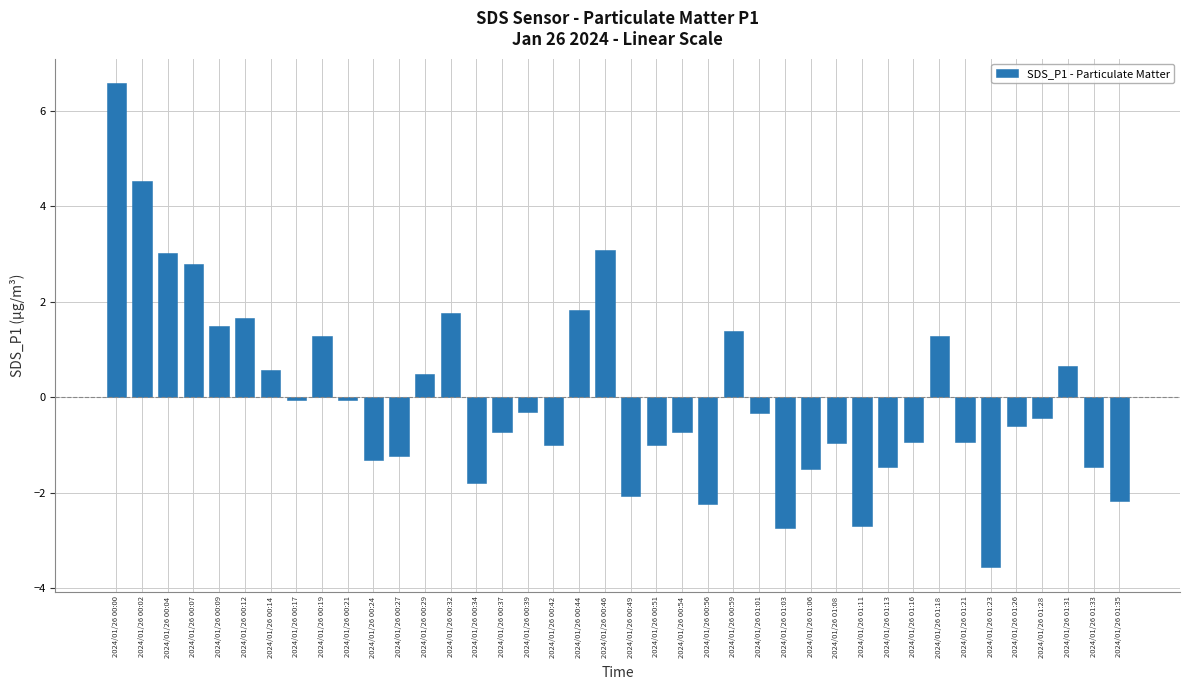

What is the change in value from 2024/01/26 01:03 to 2024/01/26 01:33?

+1.3